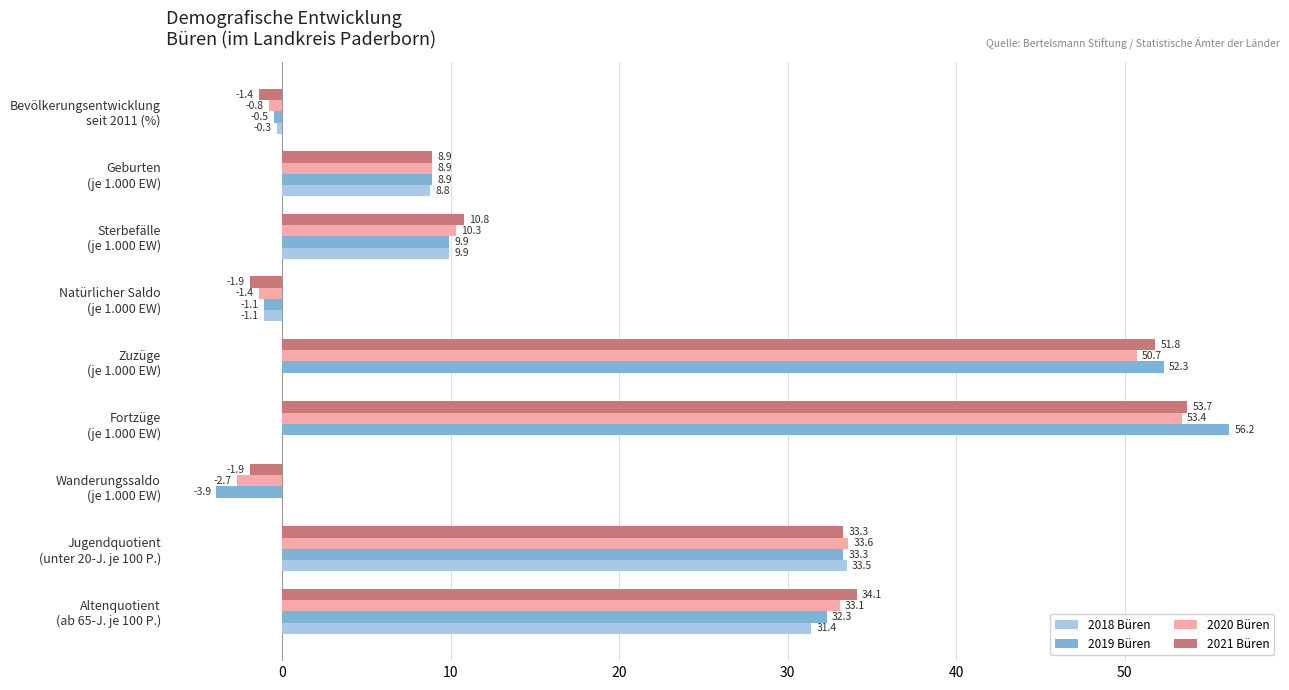

What is the maximum value shown in the chart?

56.2